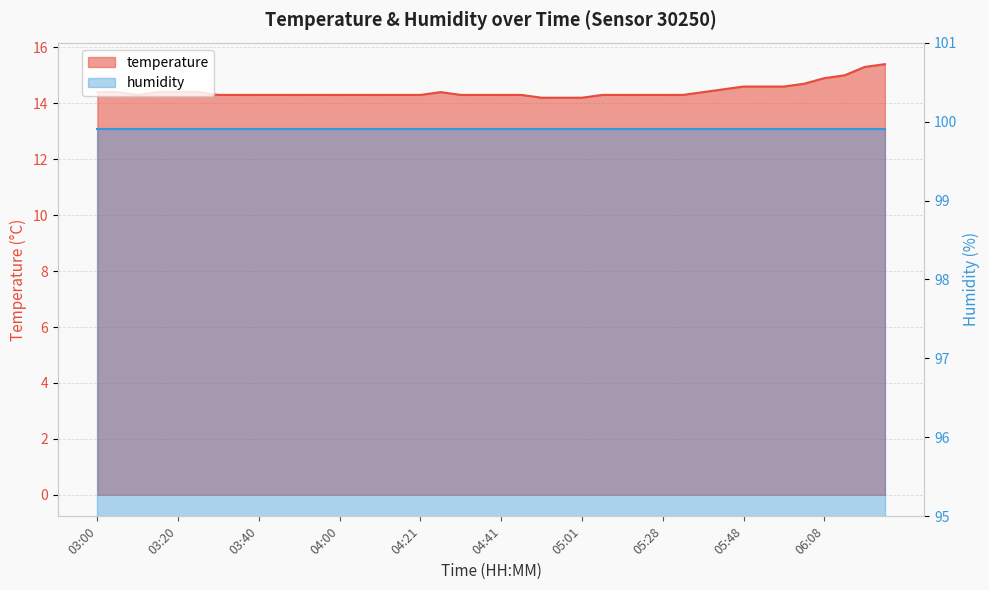

How many points are higher than both their immediate neighbors (excluding endpoints)?

1